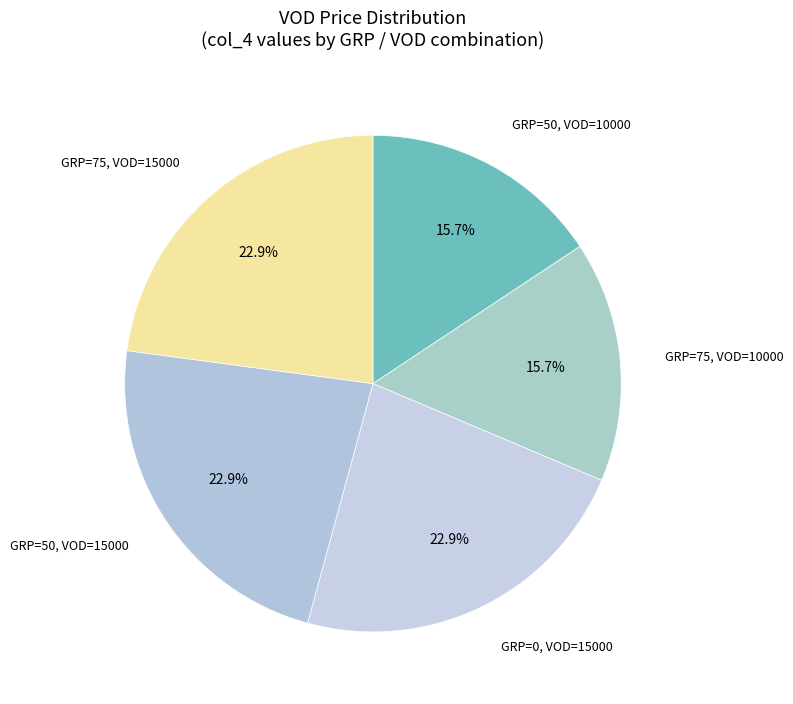

How many segments does this pie chart have?

5